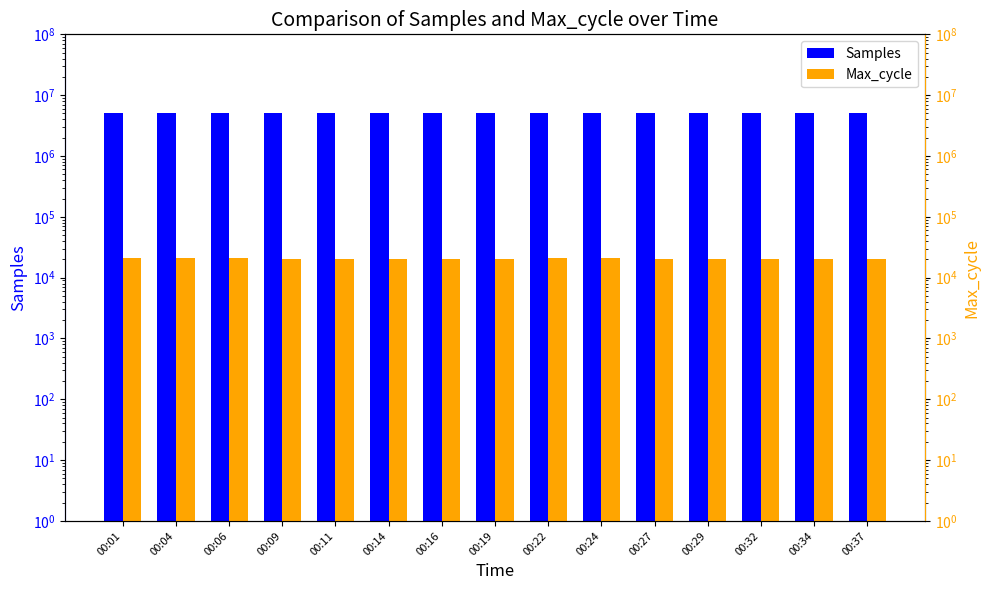

Which series changed the most between 00:04 and 00:09?

Max_cycle